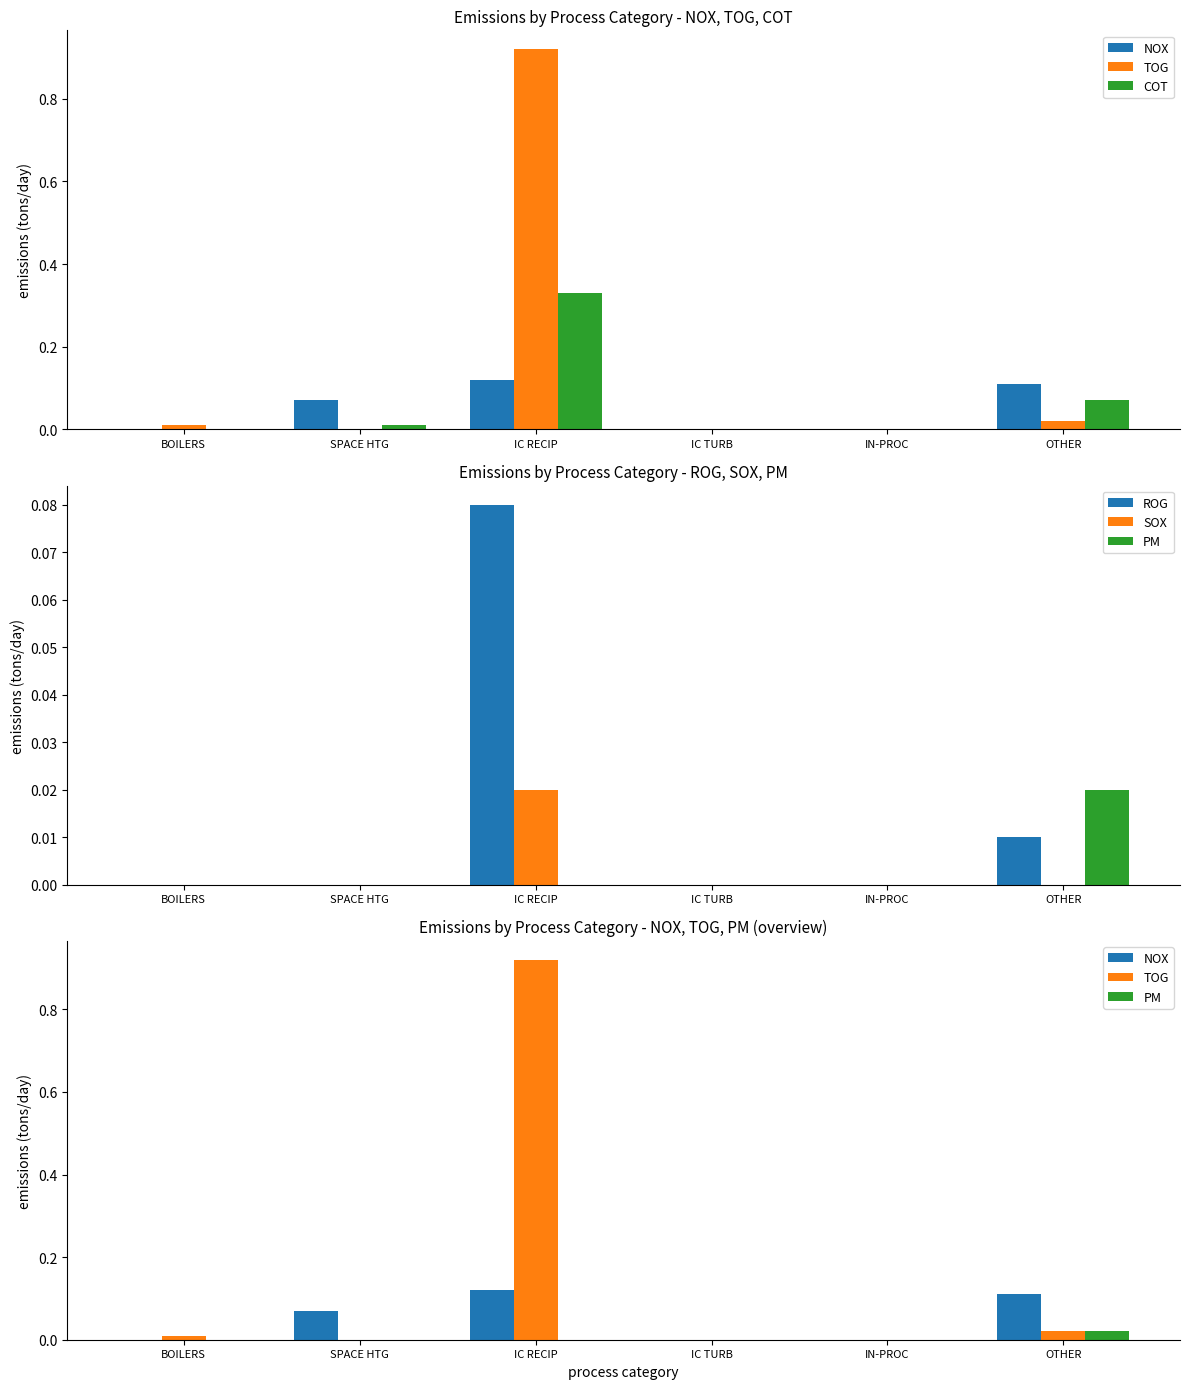

The value of PM at IC RECIP is -0.0. True or false?

False